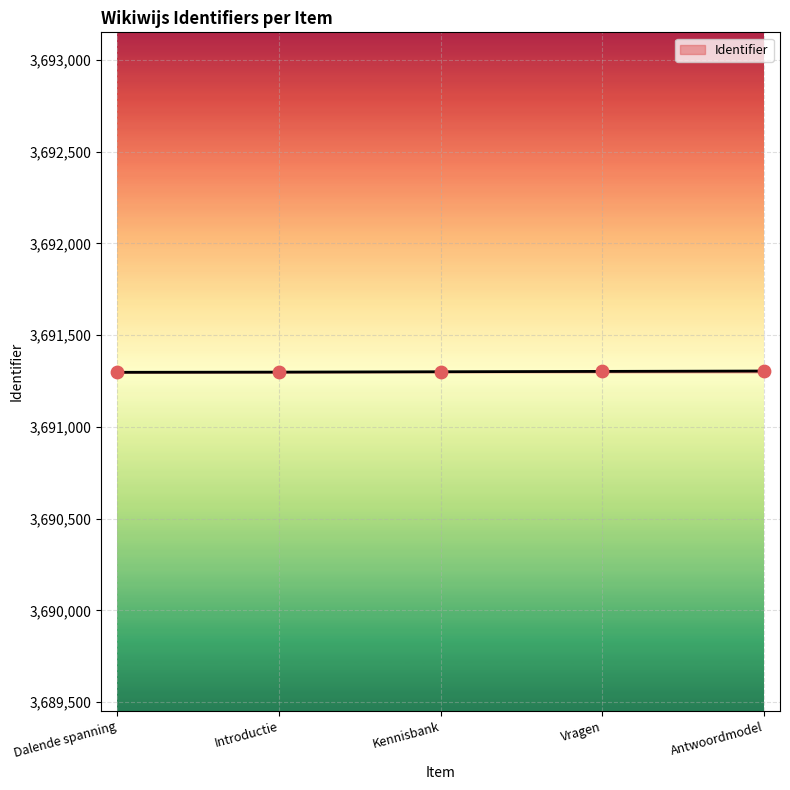

What is the ratio of the value at Antwoordmodel to the value at Kennisbank?

1.0